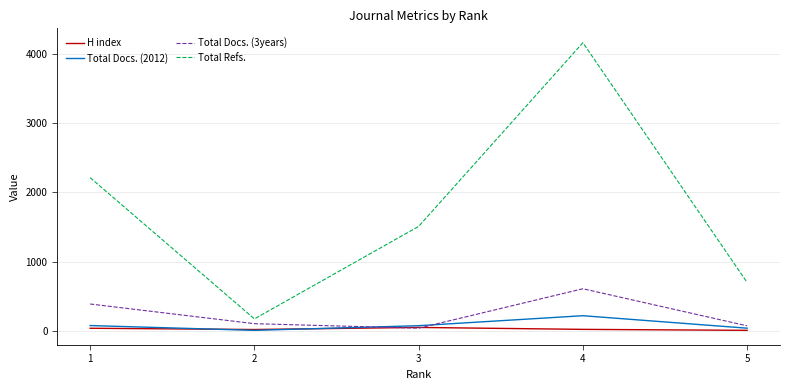

Which series has the widest spread of values?

Total Refs.